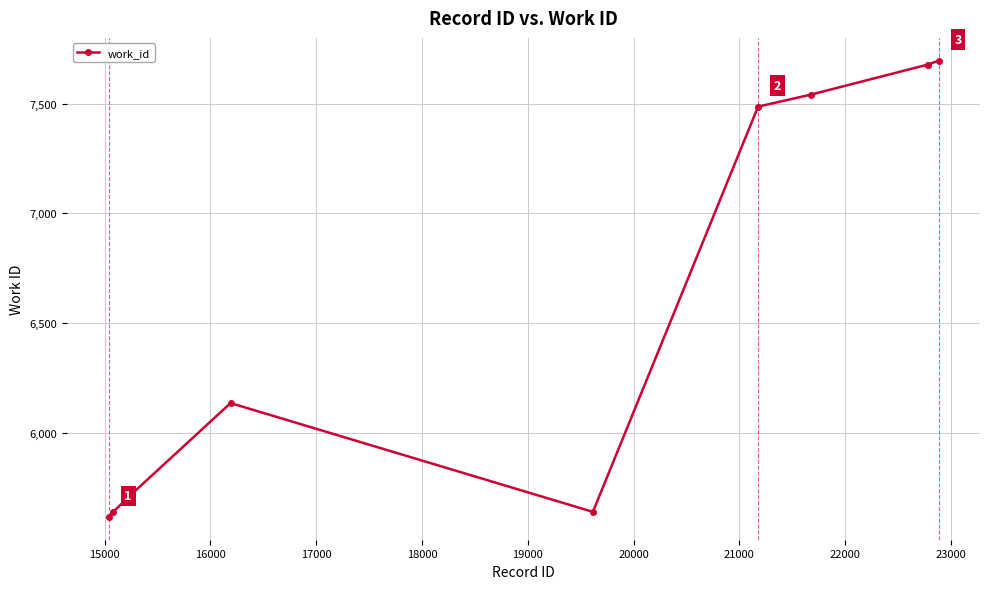

True or false: there are more than 2 points higher than both neighbors.

False